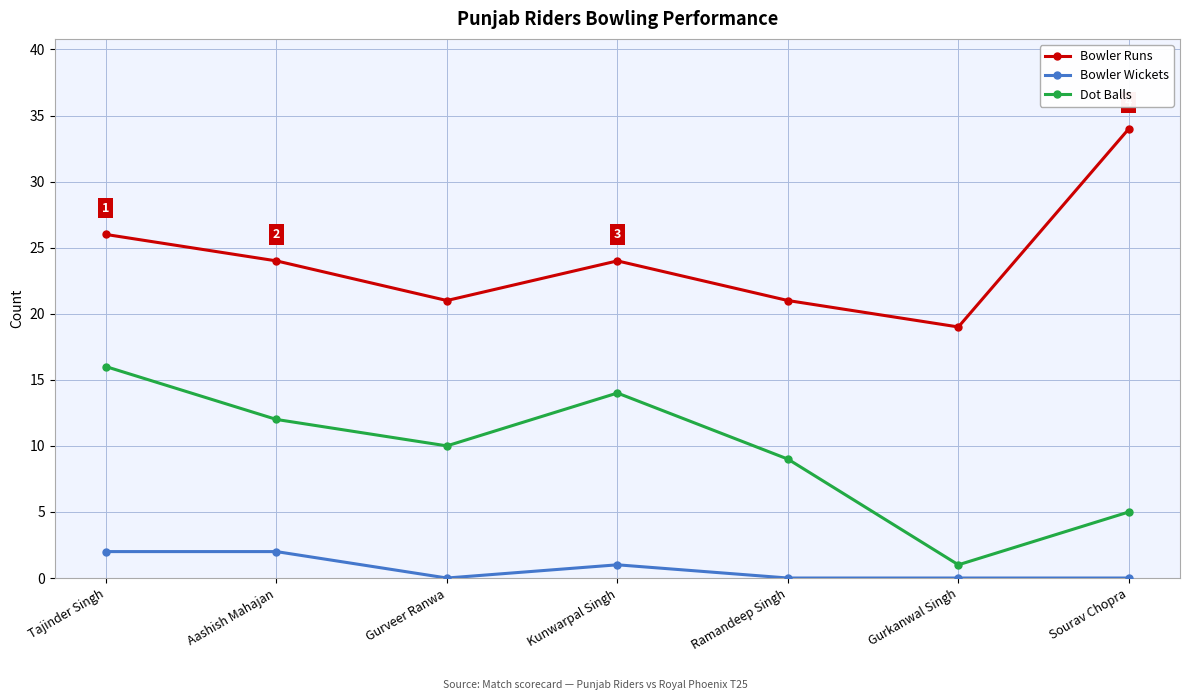

Which series changed the most between Gurveer Ranwa and Ramandeep Singh?

Dot Balls